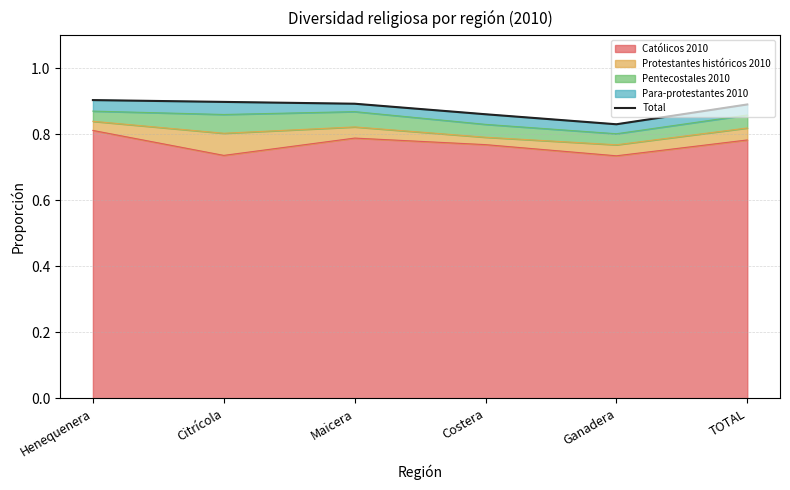

List the labels in order of value, largest first.

Henequenera, Citrícola, Maicera, TOTAL, Costera, Ganadera